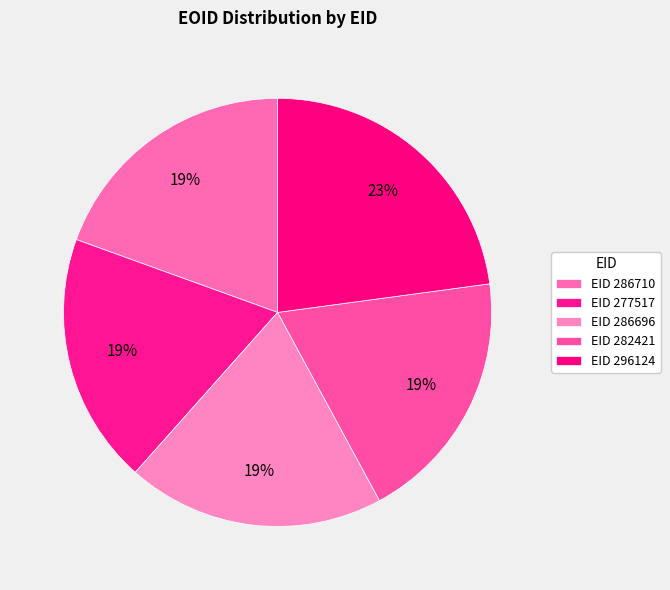

Count the number of slices in the pie.

5